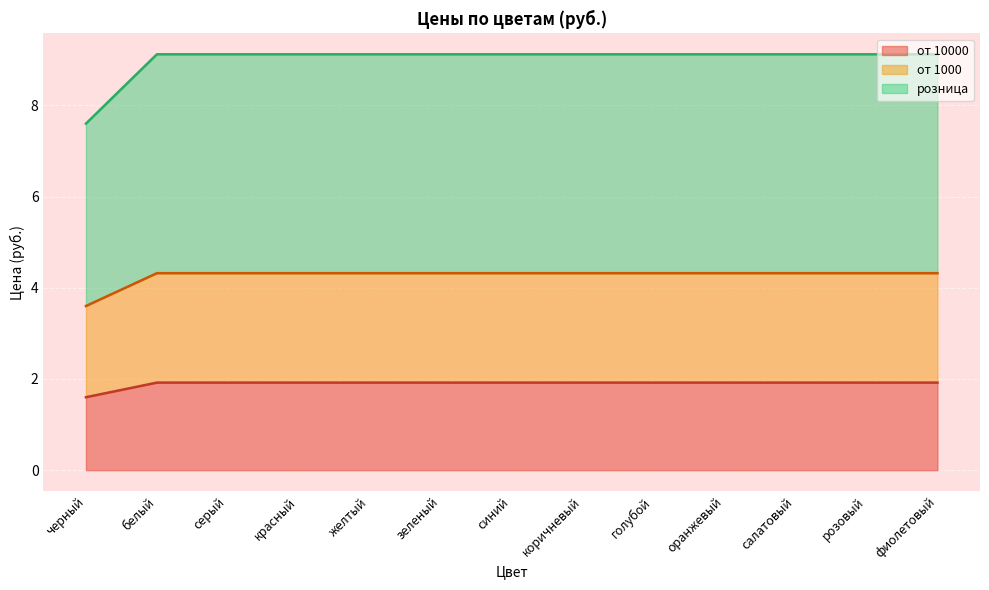

What is the highest value of the от 1000 series?

4.3